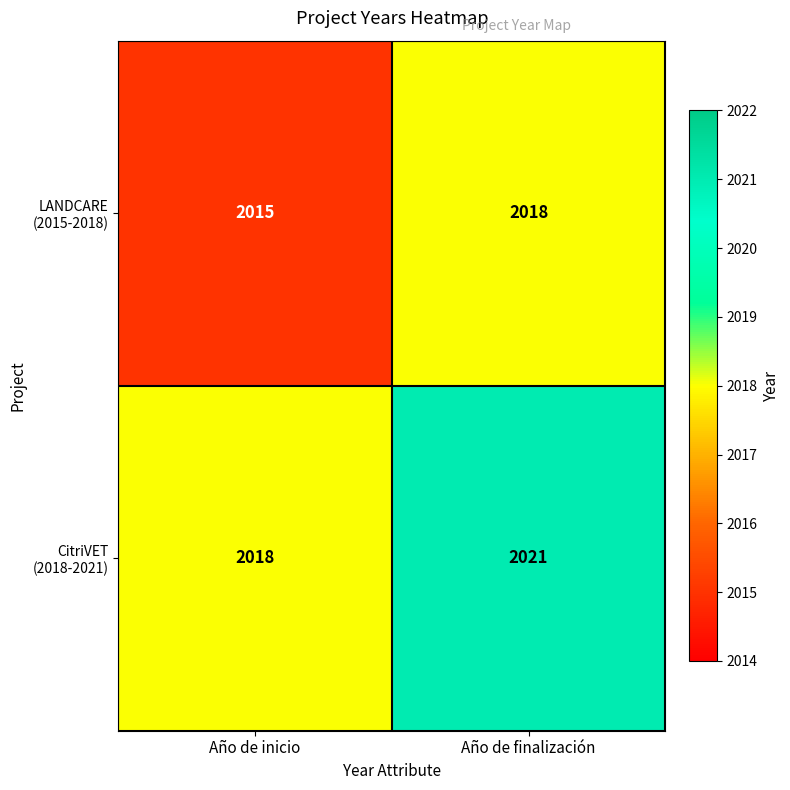

The value of LANDCARE (2015-2018) at Año de finalización is 2018. True or false?

True